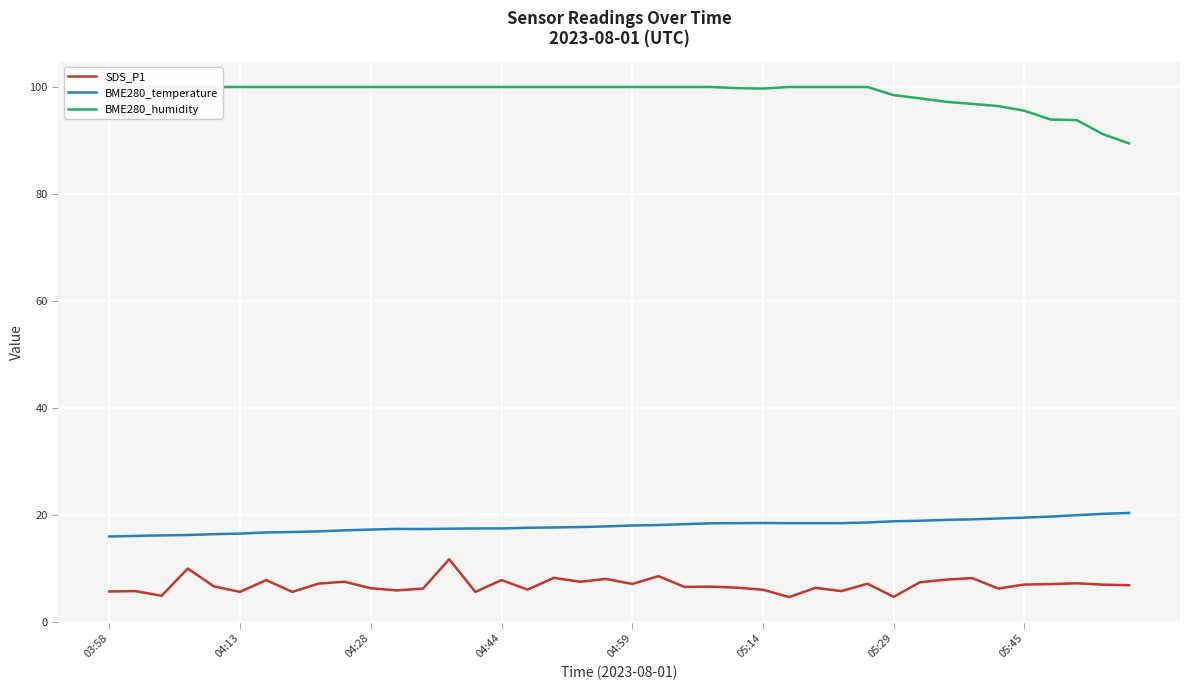

How many lines are shown in the chart?

3